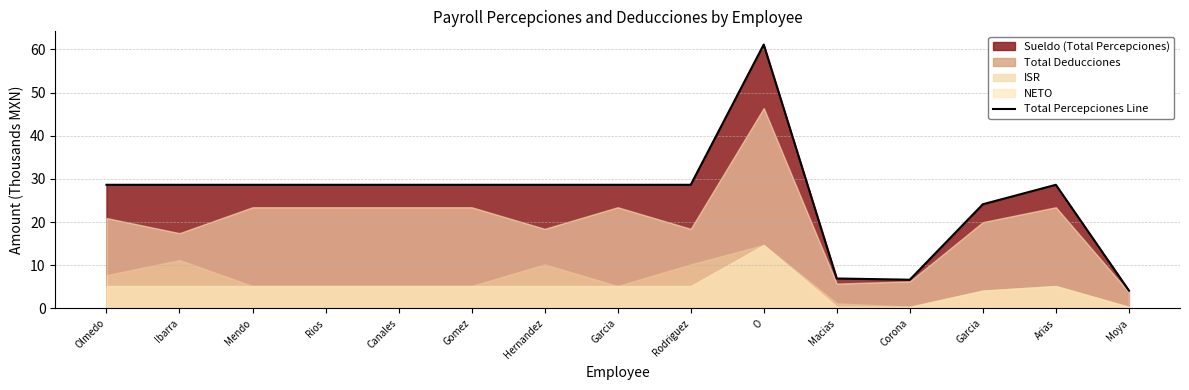

What is the ratio of the value at Garcia to the value at O?

0.5